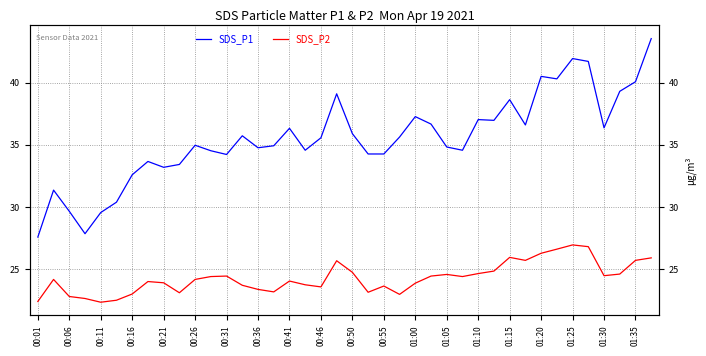

What is the spread (max minus min) of values at 00:06?

7.2